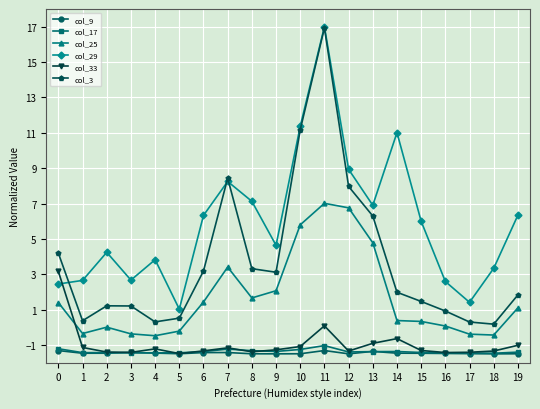

True or false: col_29 and col_25 intersect in this chart.

False